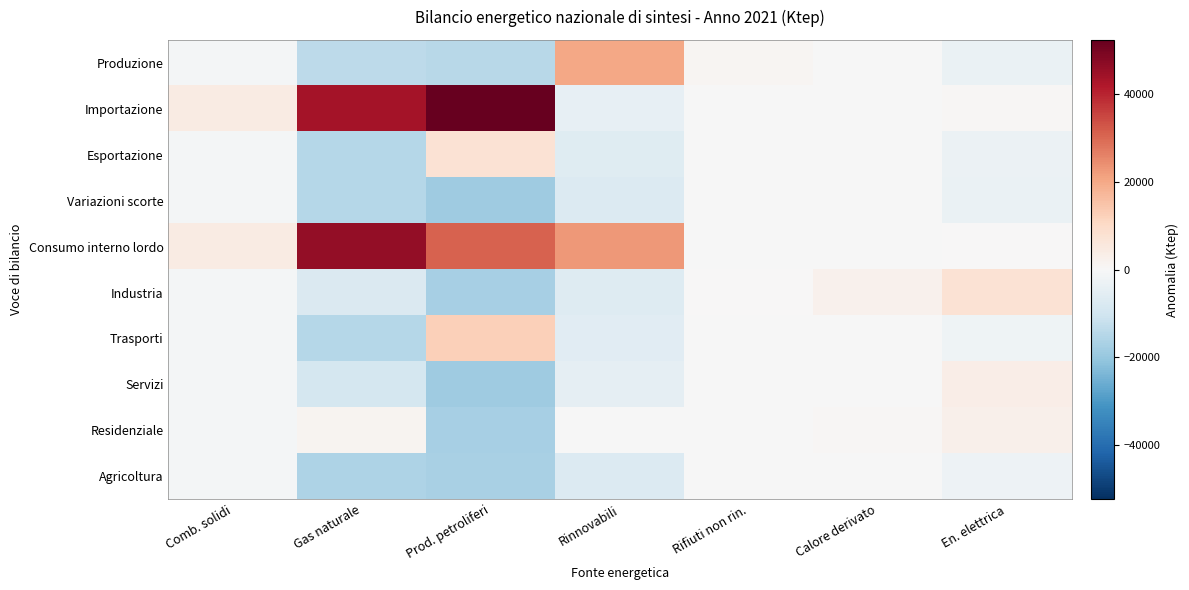

Reading left to right, what are all the values shown in this chart?

Produzione: Comb. solidi=-1147.9	Gas naturale=-13560.7	Prod. petroliferi=-14337.1	Rinnovabili=20399.2	Rifiuti non rin.=1013.1	Calore derivato=-398.9	En. elettrica=-3308.5
Importazione: Comb. solidi=4424.1	Gas naturale=43533.3	Prod. petroliferi=52404.9	Rinnovabili=-4395.8	Rifiuti non rin.=-143.9	Calore derivato=-398.9	En. elettrica=695.5
Esportazione: Comb. solidi=-960.9	Gas naturale=-14985.7	Prod. petroliferi=7518.9	Rinnovabili=-6526.8	Rifiuti non rin.=-143.9	Calore derivato=-398.9	En. elettrica=-2984.5
Variazioni scorte: Comb. solidi=-979.9	Gas naturale=-14946.7	Prod. petroliferi=-18737.1	Rinnovabili=-7207.8	Rifiuti non rin.=-143.9	Calore derivato=-398.9	En. elettrica=-3308.5
Consumo interno lordo: Comb. solidi=4404.1	Gas naturale=46261.3	Prod. petroliferi=31070.9	Rinnovabili=22558.2	Rifiuti non rin.=-143.9	Calore derivato=-398.9	En. elettrica=371.5
Industria: Comb. solidi=-1147.9	Gas naturale=-7386.7	Prod. petroliferi=-17393.1	Rinnovabili=-6814.8	Rifiuti non rin.=138.1	Calore derivato=2389.1	En. elettrica=7483.5
Trasporti: Comb. solidi=-1147.9	Gas naturale=-15103.7	Prod. petroliferi=12588.9	Rinnovabili=-5820.8	Rifiuti non rin.=-143.9	Calore derivato=-398.9	En. elettrica=-2351.5
Servizi: Comb. solidi=-1147.9	Gas naturale=-9140.7	Prod. petroliferi=-18695.1	Rinnovabili=-4638.8	Rifiuti non rin.=-143.9	Calore derivato=-101.9	En. elettrica=3680.5
Residenziale: Comb. solidi=-1147.9	Gas naturale=1418.3	Prod. petroliferi=-17297.1	Rinnovabili=-368.8	Rifiuti non rin.=-143.9	Calore derivato=490.1	En. elettrica=2470.5
Agricoltura: Comb. solidi=-1147.9	Gas naturale=-16088.7	Prod. petroliferi=-17124.1	Rinnovabili=-7183.8	Rifiuti non rin.=-143.9	Calore derivato=-383.9	En. elettrica=-2748.5